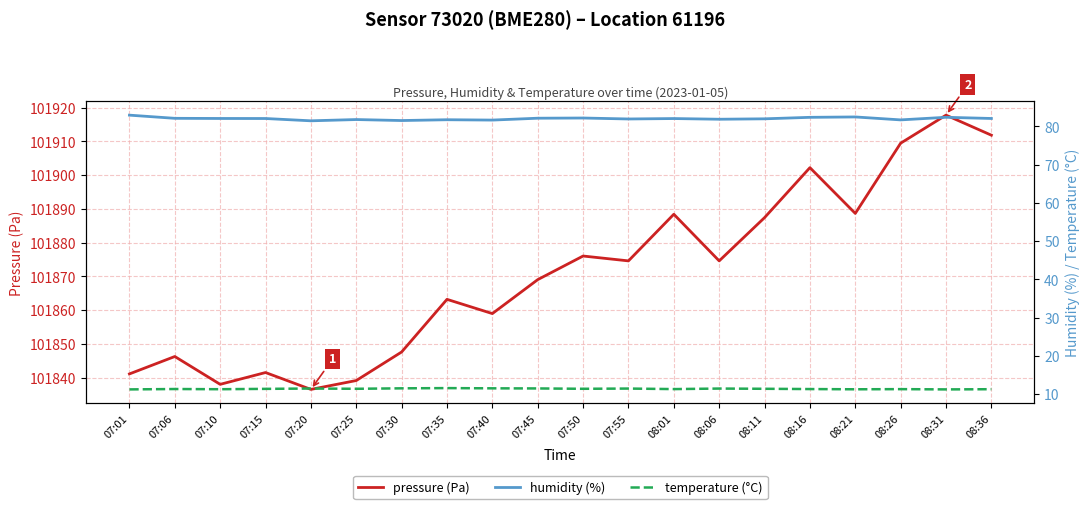

The pressure series shows 101839.1 at 07:25. True or false?

True